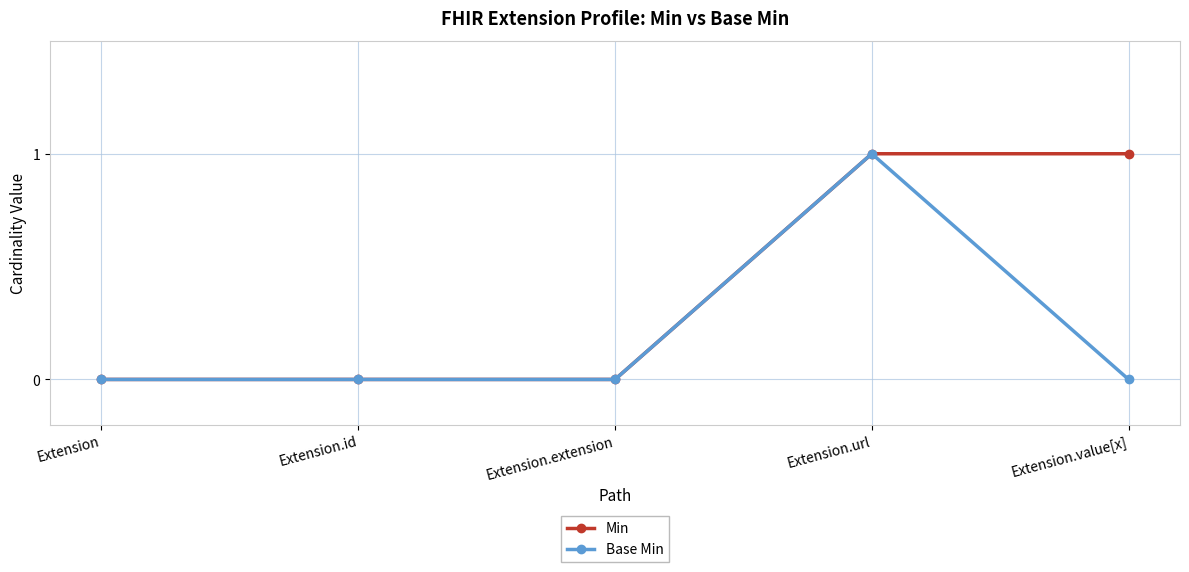

What are all the series names shown in the legend?

Min, Base Min